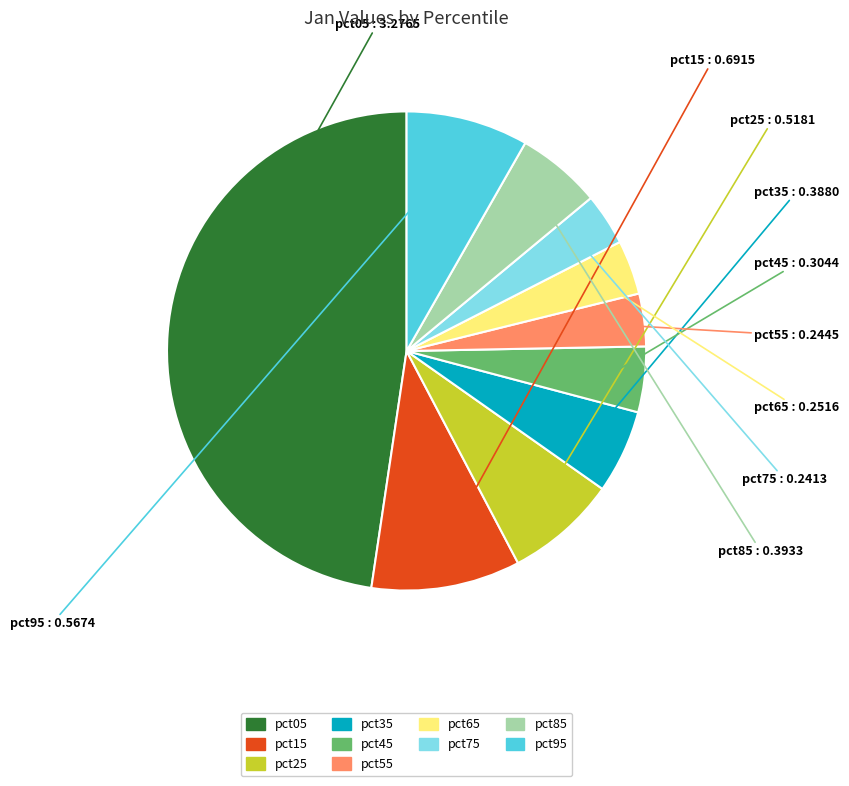

Combined, do pct45 and pct25 account for over 50%?

No